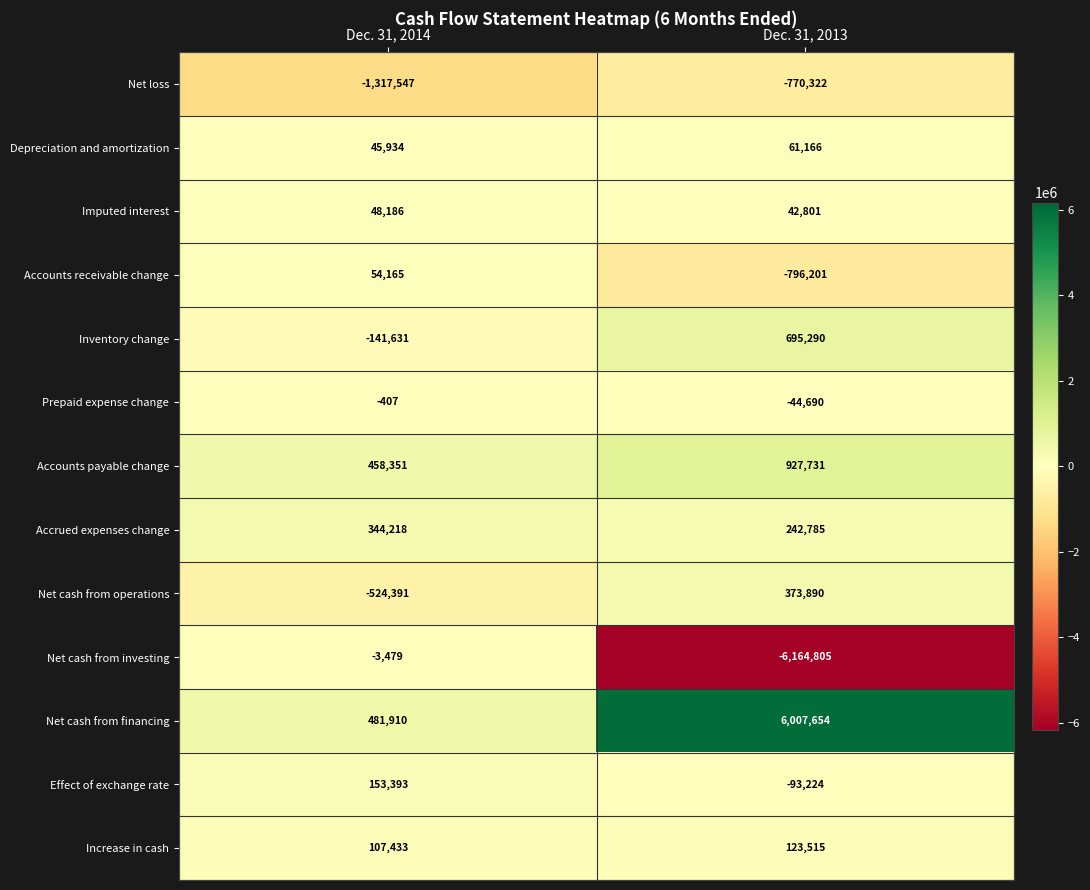

Reading left to right, what are all the values shown in this chart?

Net loss: -1317547	-770322
Depreciation and amortization: 45934	61166
Imputed interest: 48186	42801
Accounts receivable change: 54165	-796201
Inventory change: -141631	695290
Prepaid expense change: -407	-44690
Accounts payable change: 458351	927731
Accrued expenses change: 344218	242785
Net cash from operations: -524391	373890
Net cash from investing: -3479	-6164805
Net cash from financing: 481910	6007654
Effect of exchange rate: 153393	-93224
Increase in cash: 107433	123515